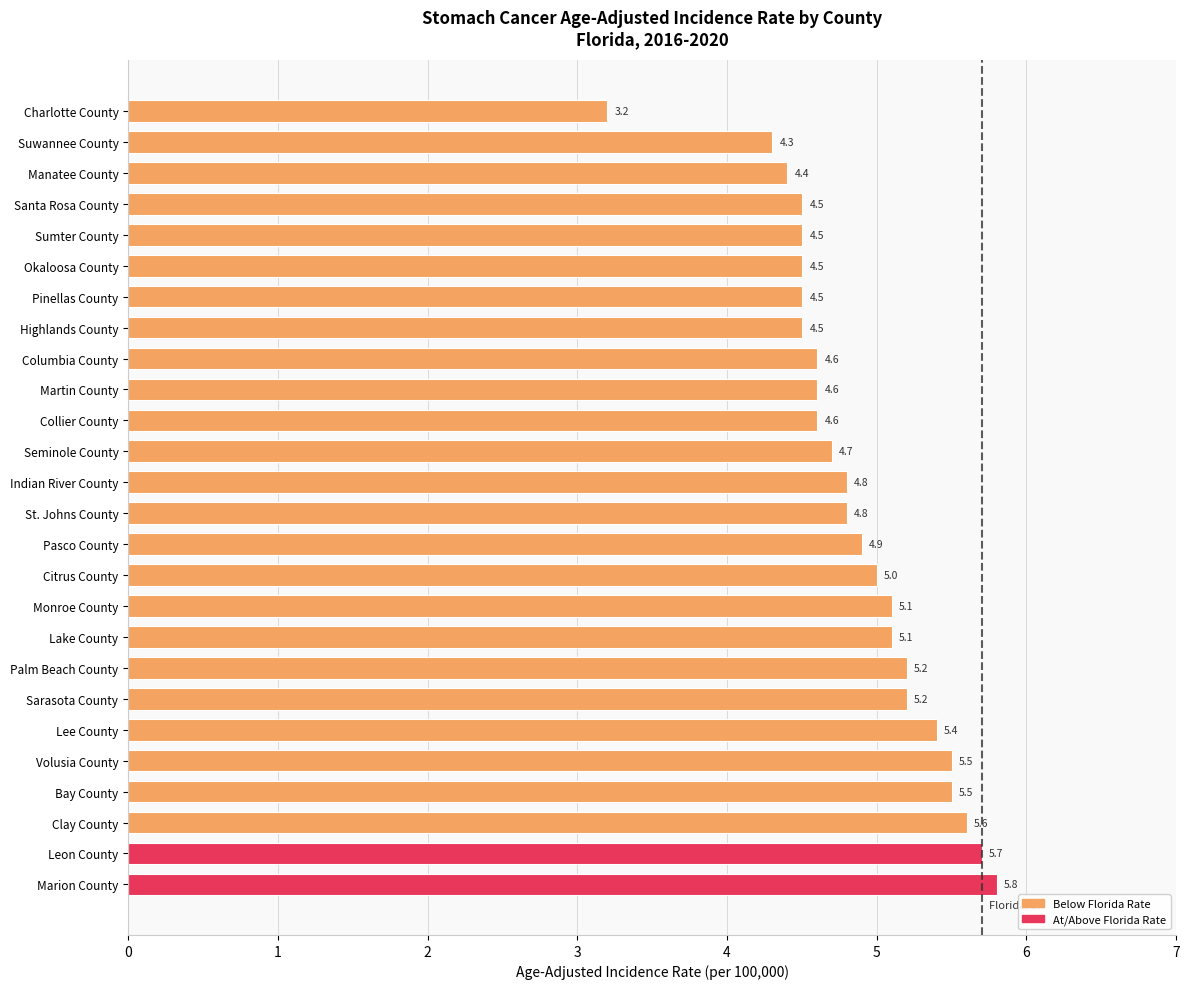

What is the label of the 5th bar from the bottom?

Volusia County